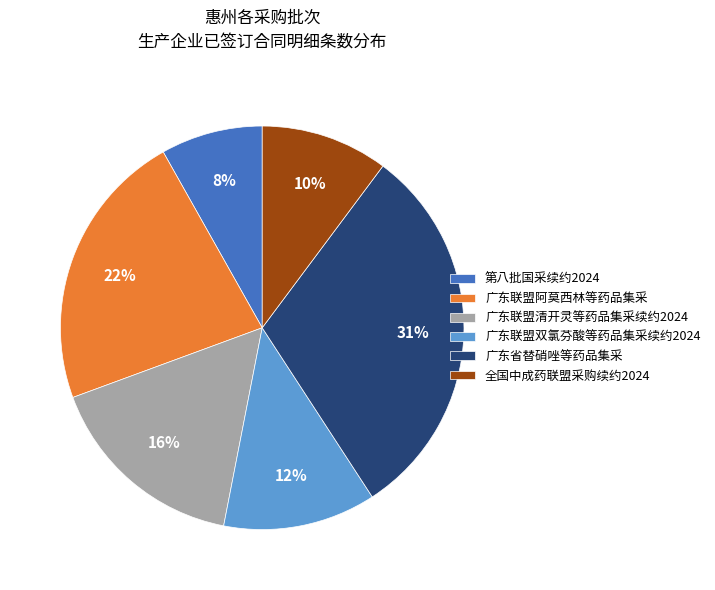

Rank the categories by value from highest to lowest.

广东省替硝唑等药品集采, 广东联盟阿莫西林等药品集采, 广东联盟清开灵等药品集采续约2024, 广东联盟双氯芬酸等药品集采续约2024, 全国中成药联盟采购续约2024, 第八批国采续约2024